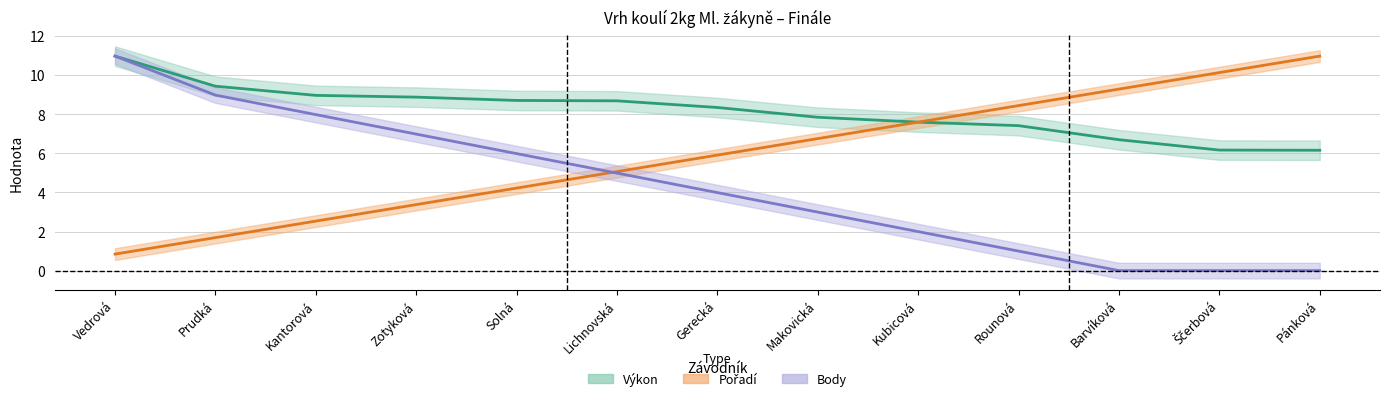

What is the sum of the Pořadí values at Gerecká and Ščerbová?

16.0